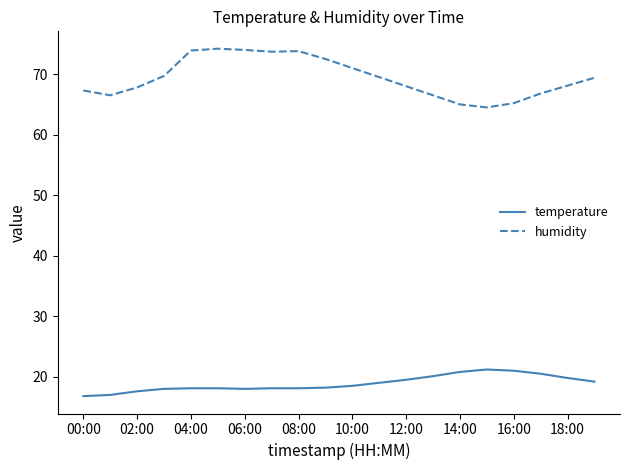

True or false: humidity and temperature intersect in this chart.

False